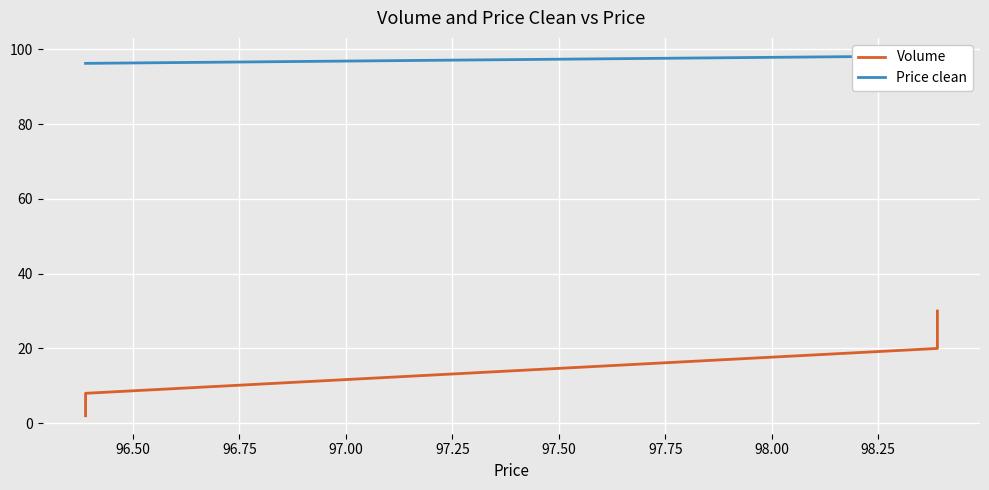

True or false: Price clean and Volume intersect in this chart.

False